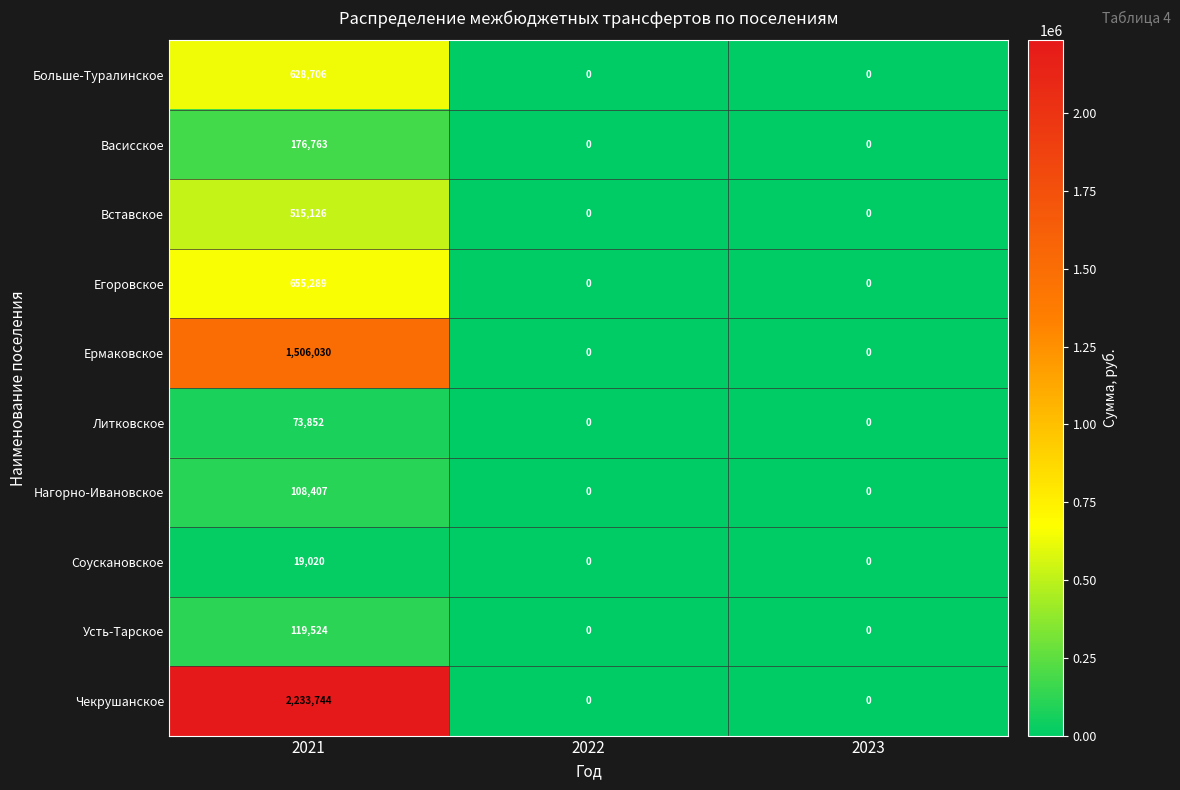

What is the difference between the maximum and second lowest values in the Васисское series?

176763